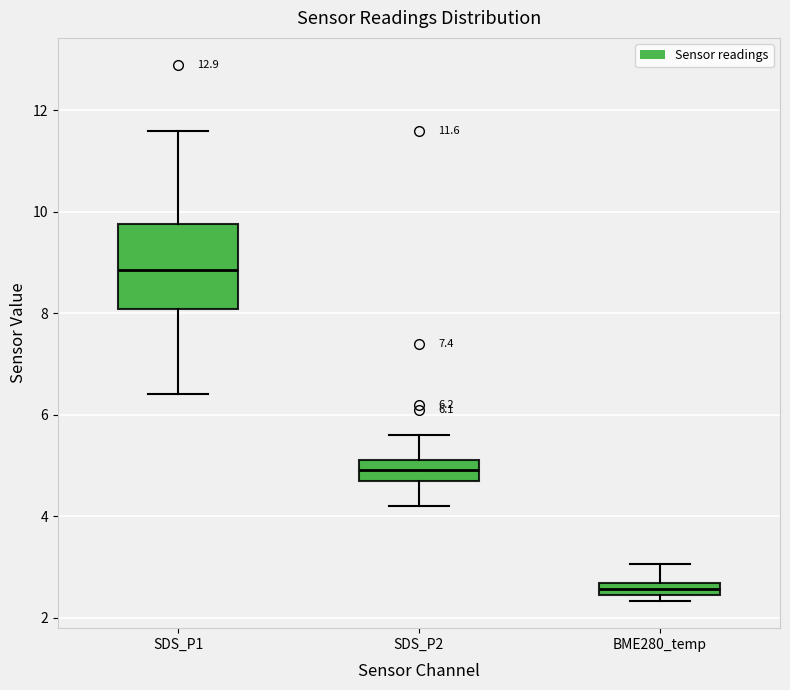

Comparing the boxes themselves (not the whiskers), which one is the tallest?

SDS_P1